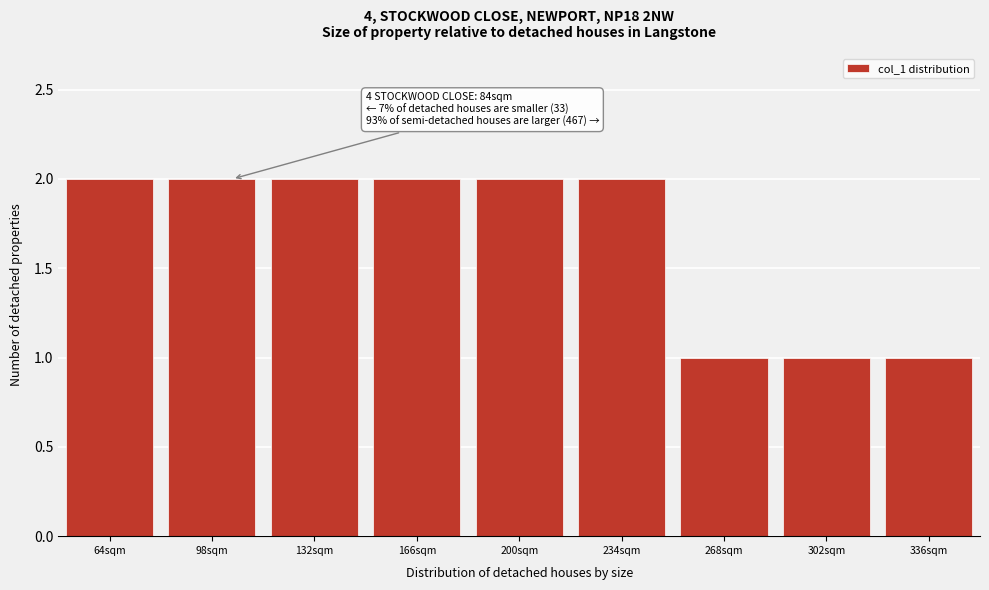

Reading left to right, list all the values displayed in this chart.

2	2	2	2	2	2	1	1	1